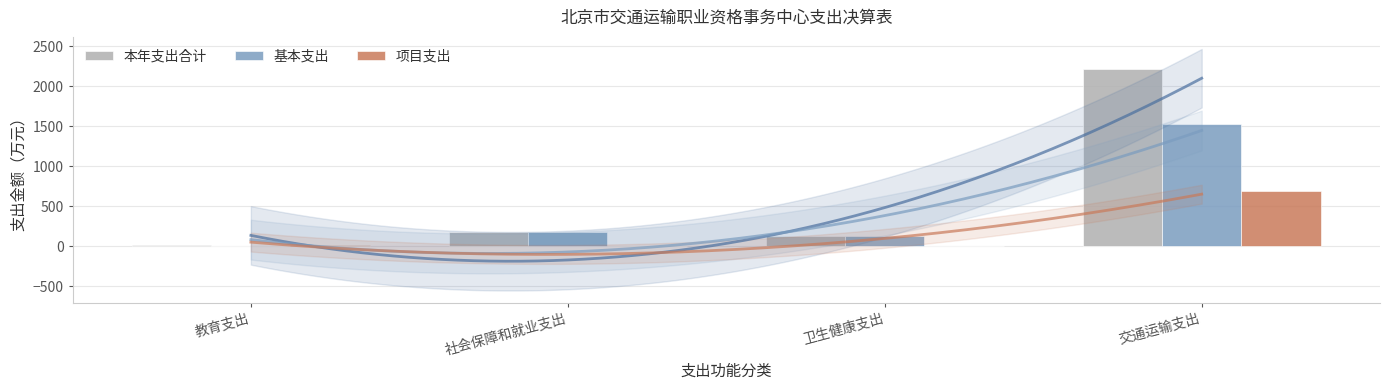

What is the greatest value displayed?

2219.4